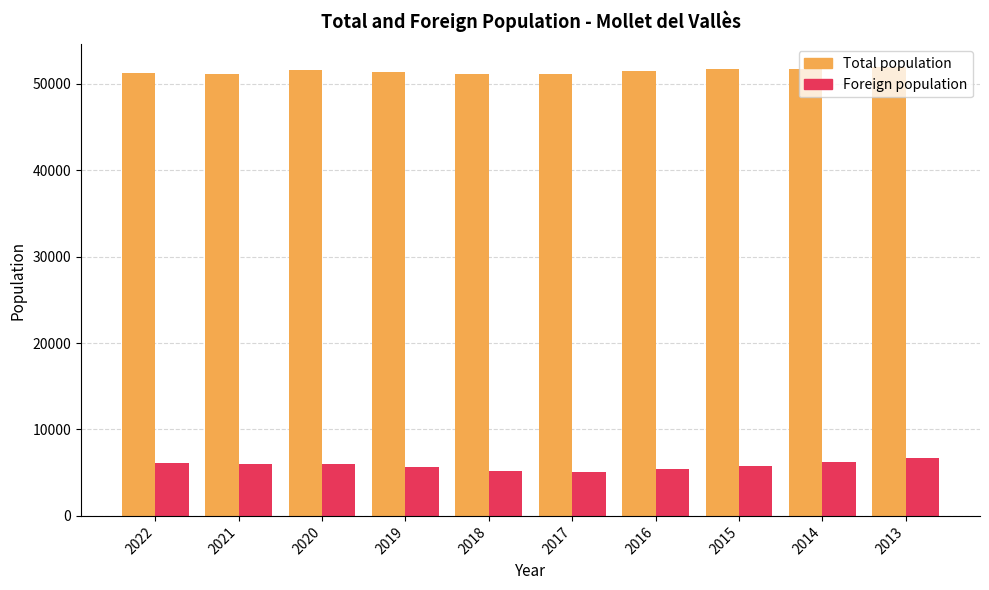

How many series are shown in this chart?

2